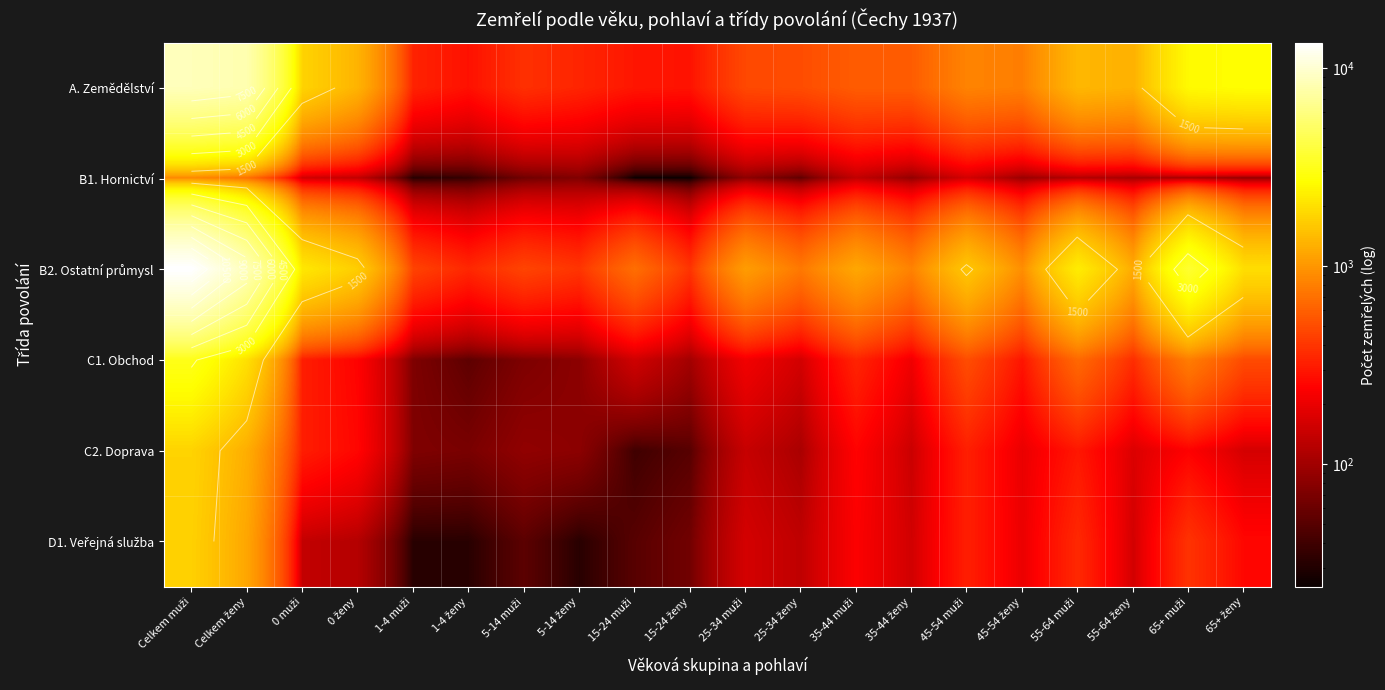

What is the total value across all series at 25-34 muži?

2143